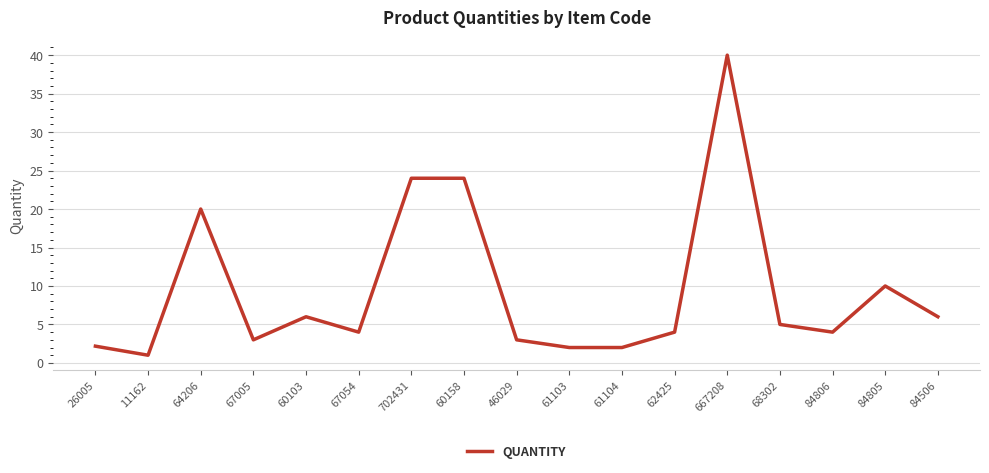

How many lines are shown in the chart?

1